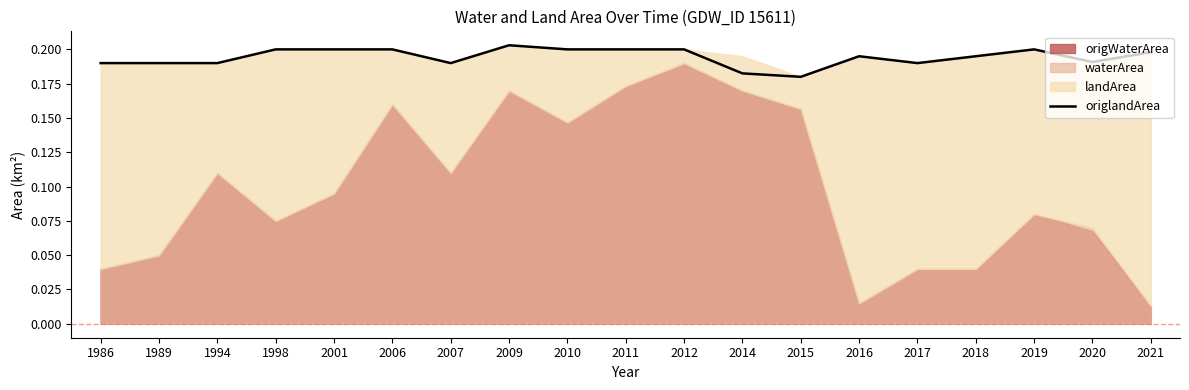

True or false: there are more than 0 points higher than both neighbors.

True